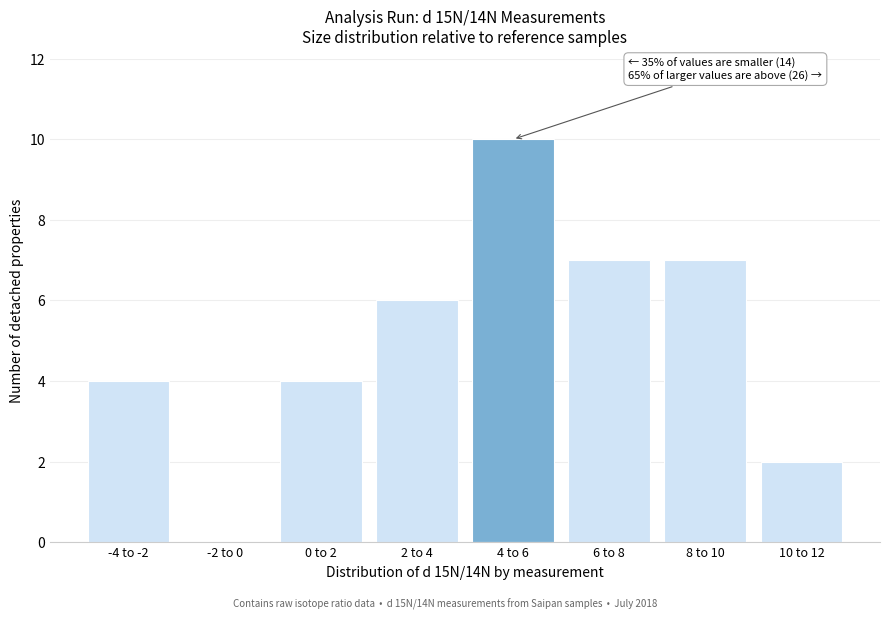

Reading right to left, transcribe all the data shown in this chart.

10 to 12=2	8 to 10=7	6 to 8=7	4 to 6=10	2 to 4=6	0 to 2=4	-2 to 0=0	-4 to -2=4